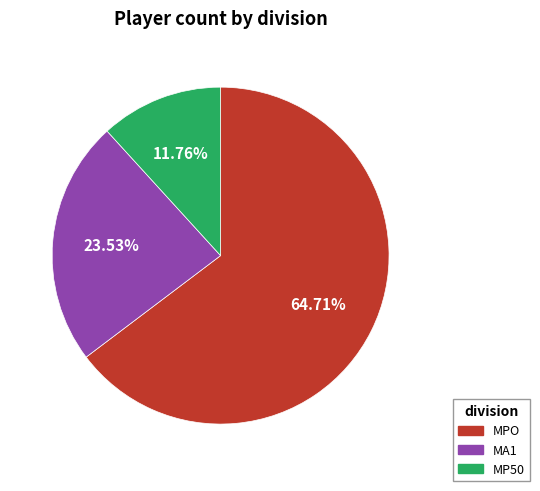

What percentage is the MP50 slice, to the nearest percent?

12%